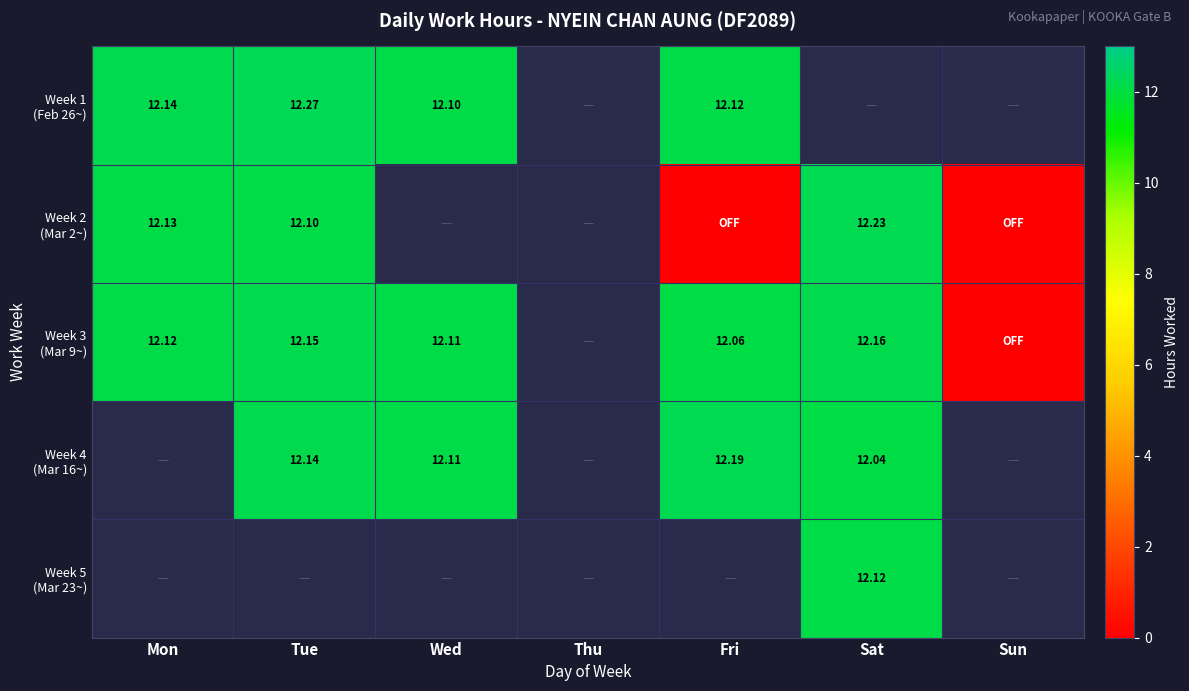

The Week 2 (Mar 2~) series shows 18.8 at Tue. True or false?

False